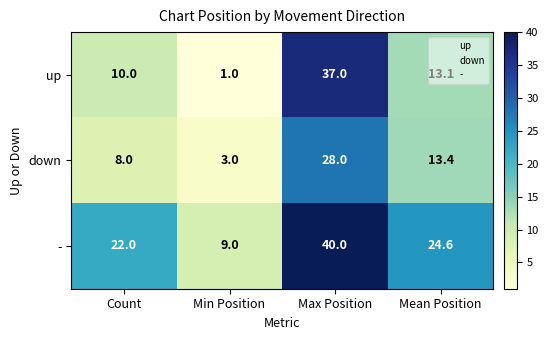

How many categories are shown in the chart?

4